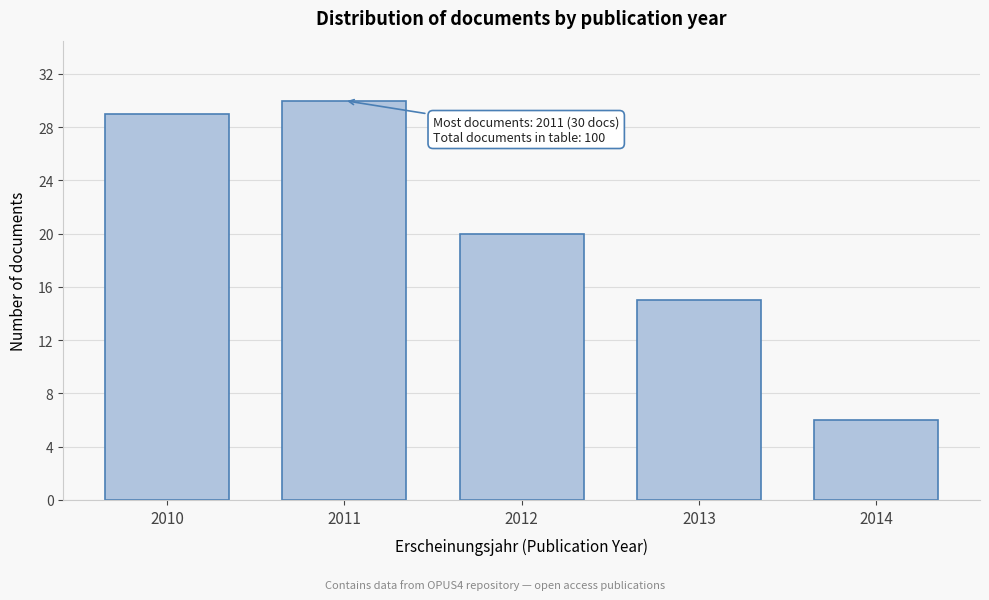

Reading left to right, list all the values displayed in this chart.

29	30	20	15	6